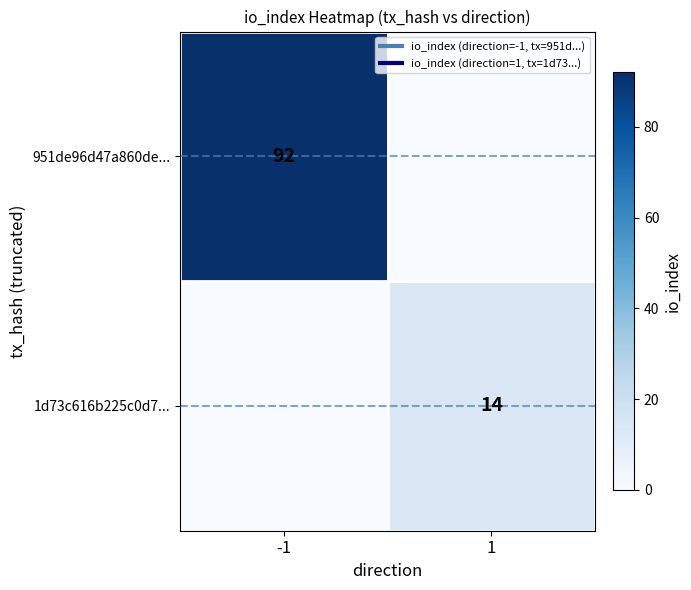

At which label does 1d73c616b225c0d7... reach its minimum?

-1